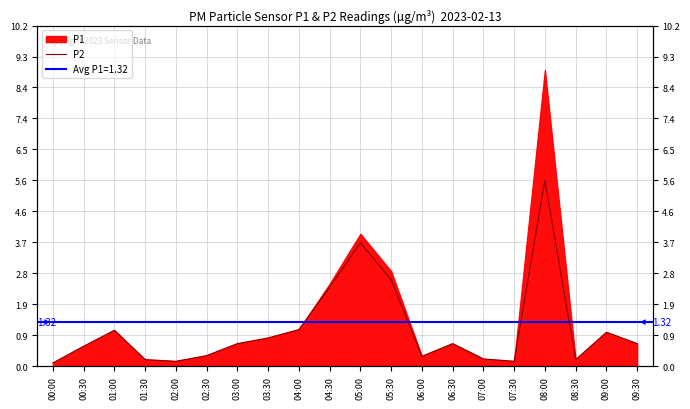

What is the label of the 18th point from the left?

08:30